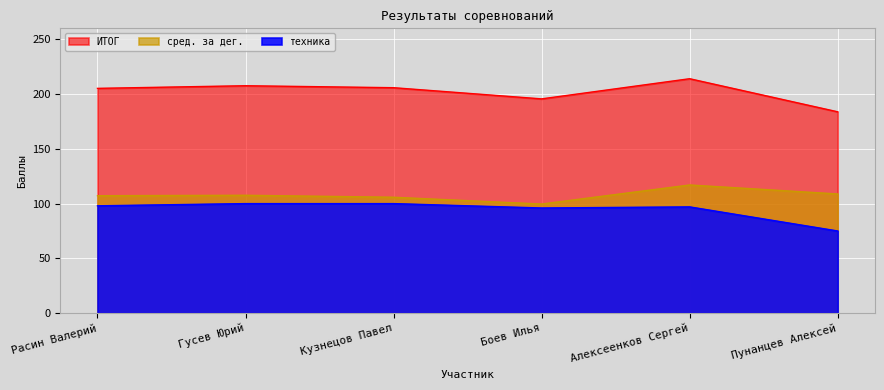

At which label is техника closest to 87?

Боев Илья